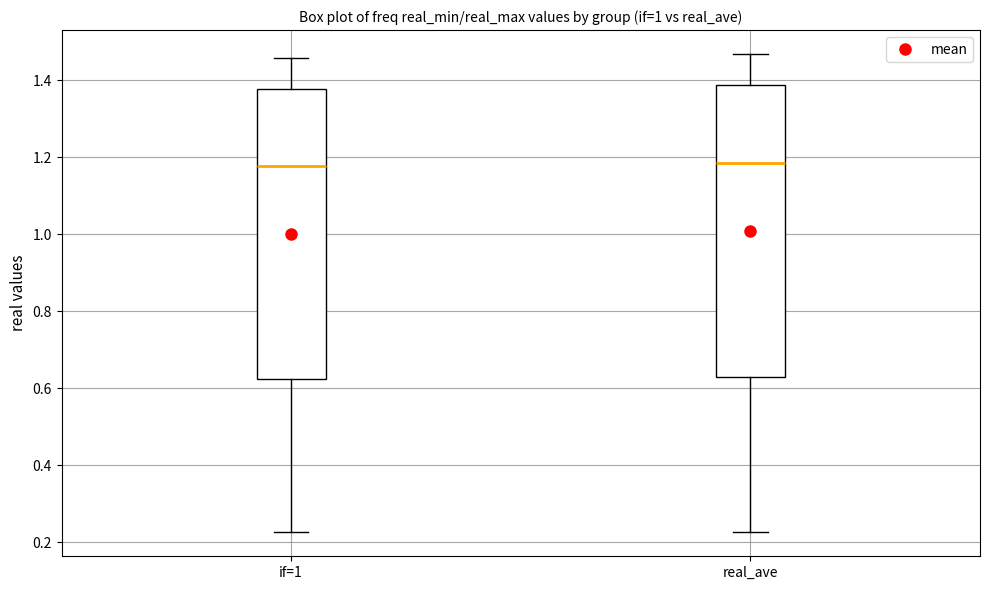

Reading left to right, read every box against the y-axis: the position of its median line, the range the box covers, and the ends of its whiskers. The values are not printed on the chart, so give them approximately, as read against the axis.

if=1: median 1.18, box 0.62 to 1.38, whiskers 0.22 to 1.46
real_ave: median 1.18, box 0.62 to 1.38, whiskers 0.22 to 1.46